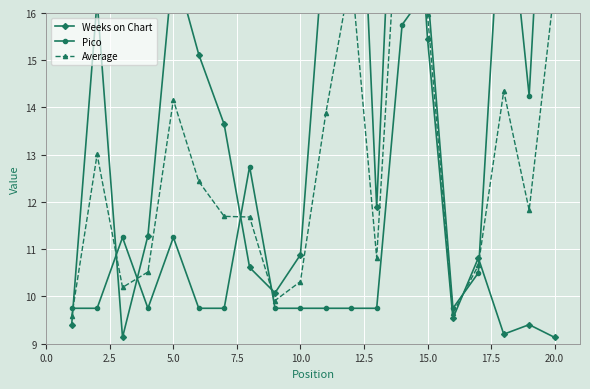

What is the approximate value of Weeks on Chart at 2.5?

16.3